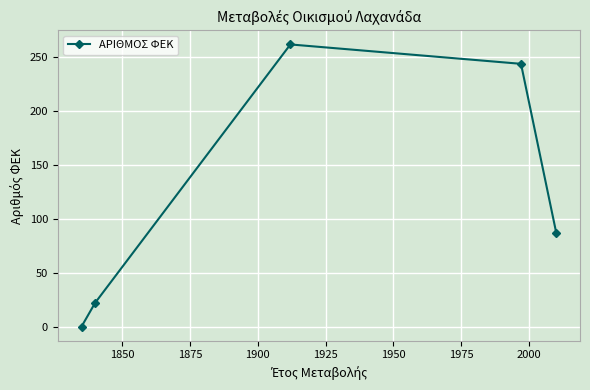

How many interior local peaks (higher than both neighbors) does the data have?

1